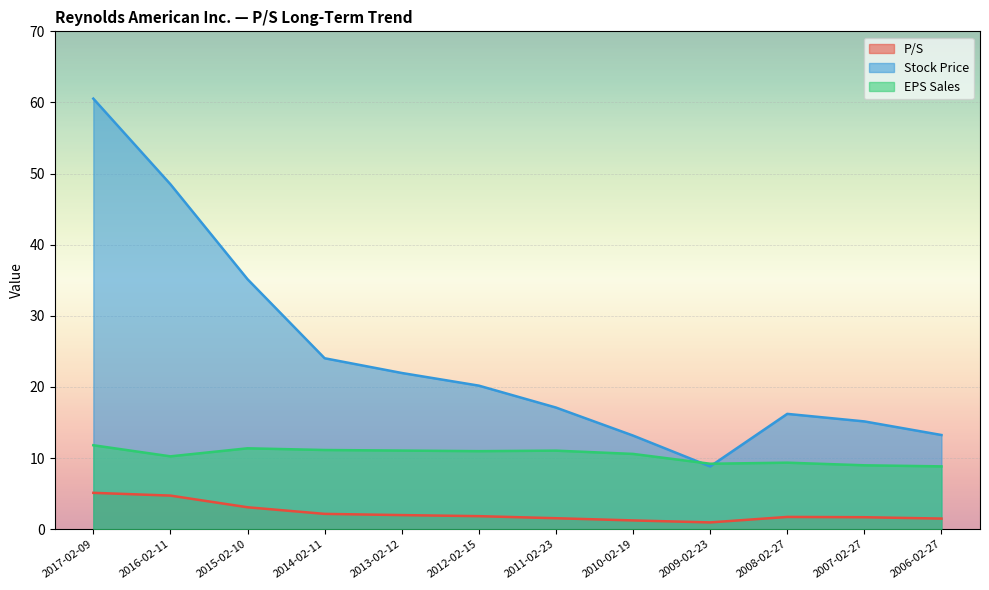

True or false: EPS Sales and P/S cross at least once.

False